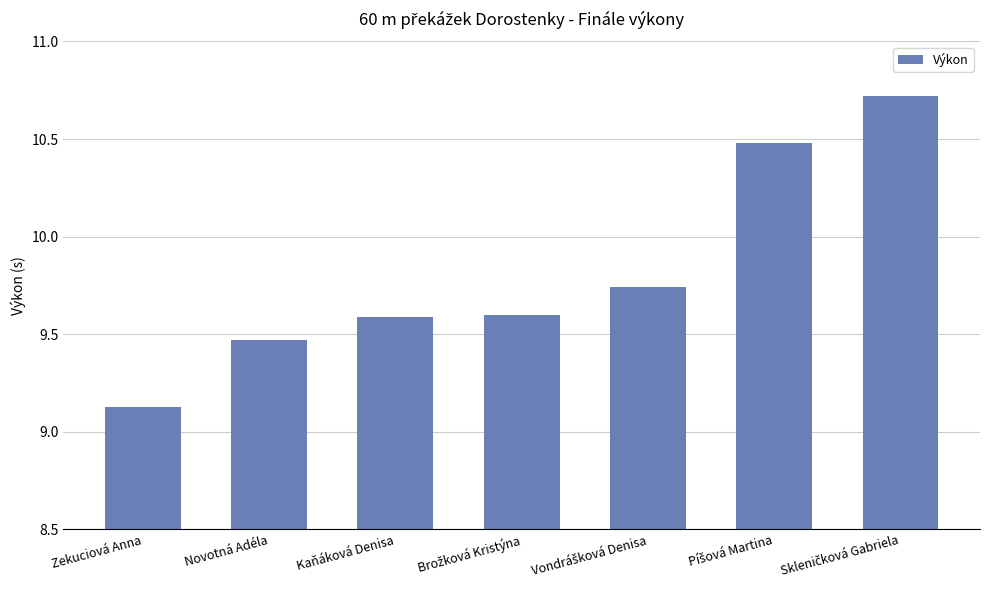

What is the value of the 4th bar from the left?

9.6